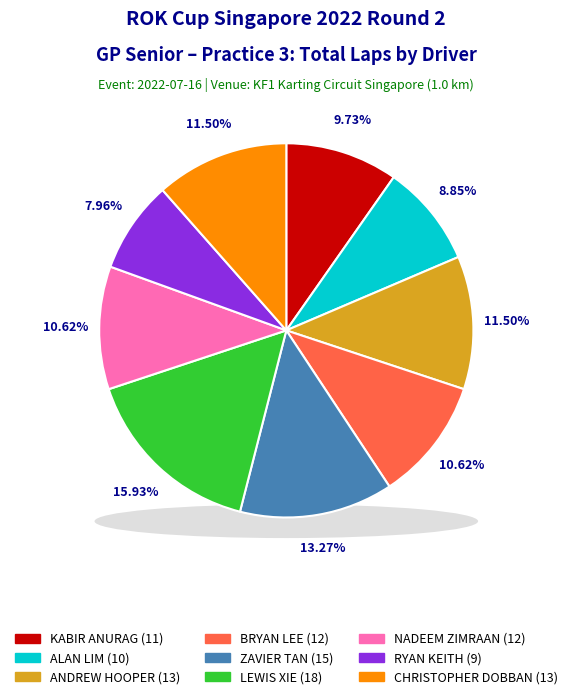

What is the ratio of the value at ALAN LIM to the value at ANDREW HOOPER?

0.8